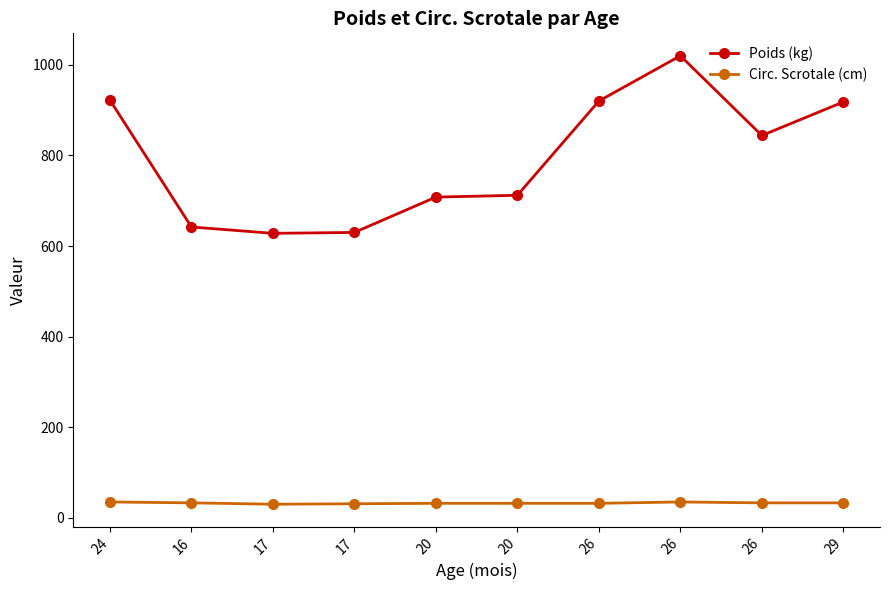

True or false: Circ. Scrotale (cm) and Poids (kg) intersect in this chart.

False